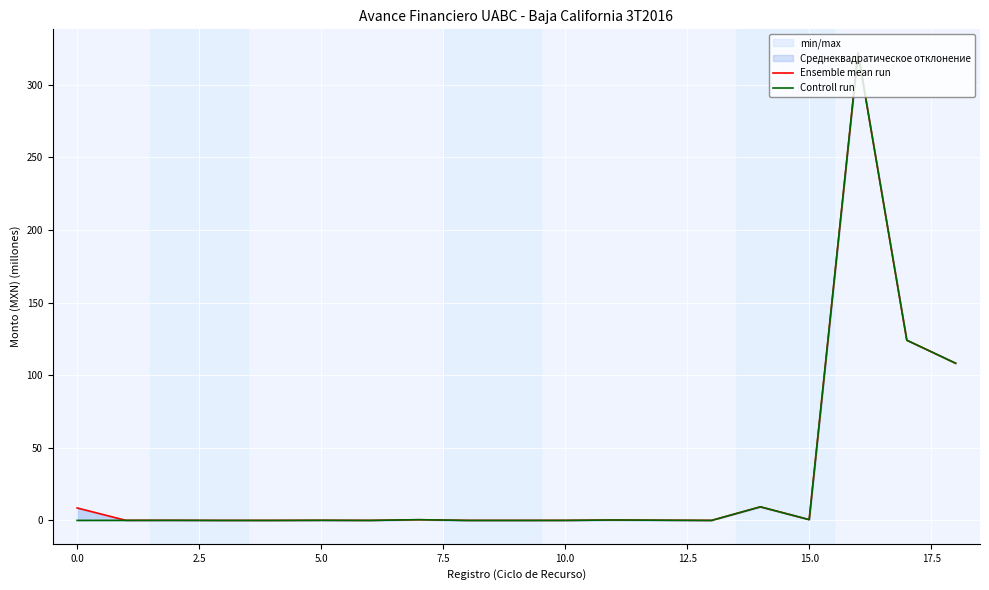

What is the difference between the maximum and minimum values in the Controll run series?

322.0